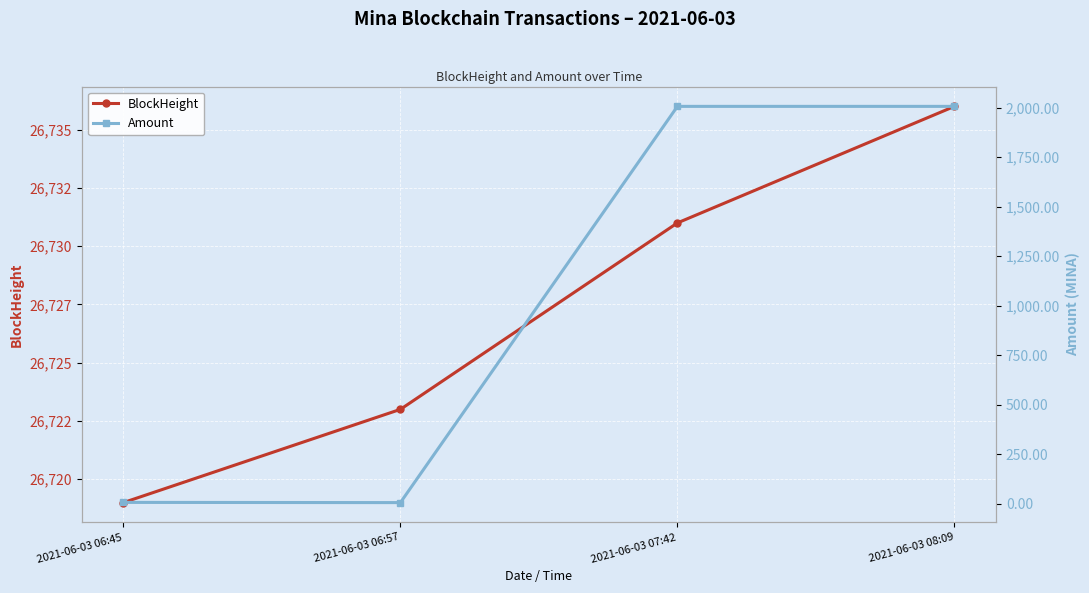

Reading right to left, extract all data points from this chart.

BlockHeight: 2021-06-03 08:09=26736.0	2021-06-03 07:42=26731.0	2021-06-03 06:57=26723.0	2021-06-03 06:45=26719.0
Amount: 2021-06-03 08:09=2006.3	2021-06-03 07:42=2006.3	2021-06-03 06:57=5.0	2021-06-03 06:45=6.0